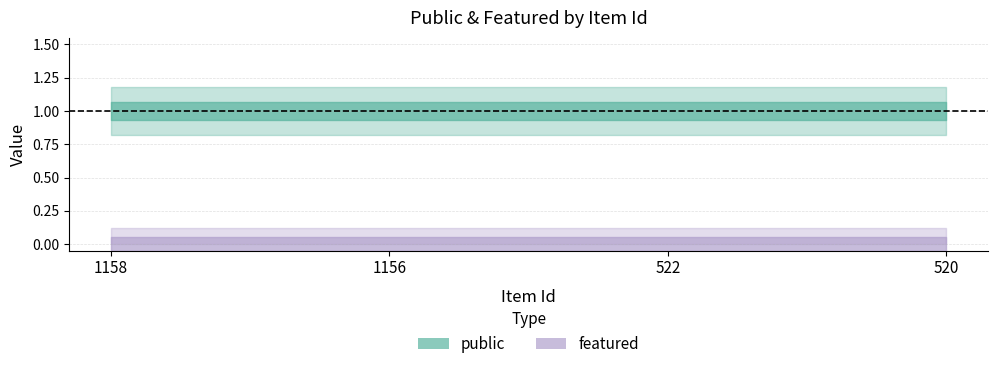

The value of public at 1158 is 0. True or false?

False